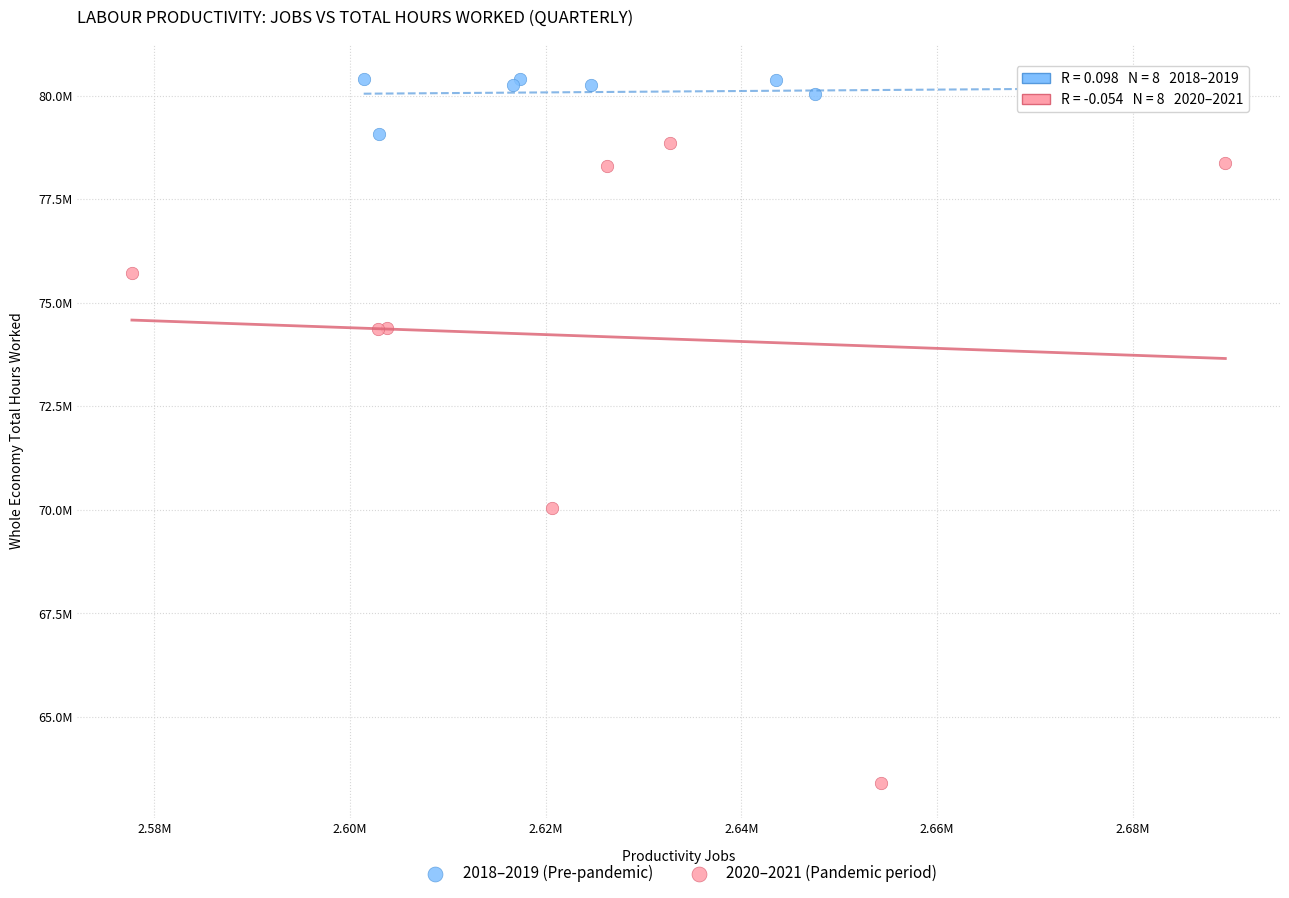

What are all the series names shown in the legend?

2018–2019 (Pre-pandemic), 2020–2021 (Pandemic period)